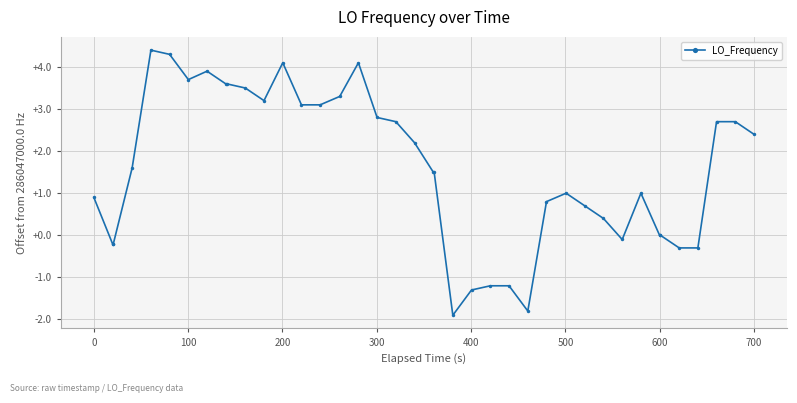

True or false: the data has more than 2 interior local peaks.

True